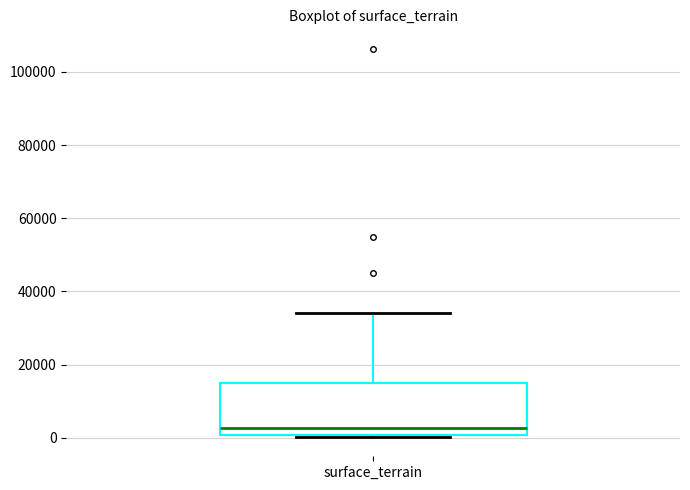

Read this box plot against the y-axis: the position of the median line, the range covered by the box, and the ends of both whiskers. The values are not printed on the chart, so give them approximately, as read against the axis.

median 2000, box 0 to 16000, whiskers 0 to 34000